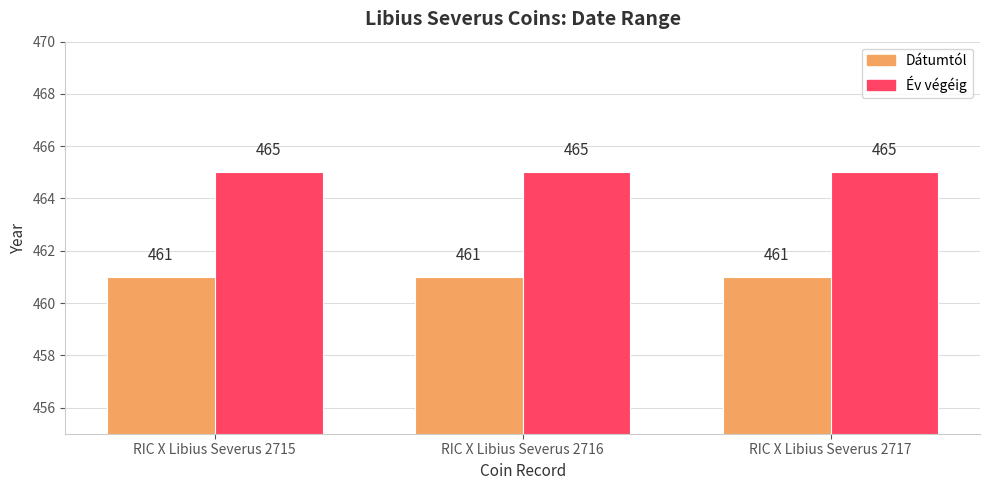

Which series has the largest total across all categories?

Év végéig